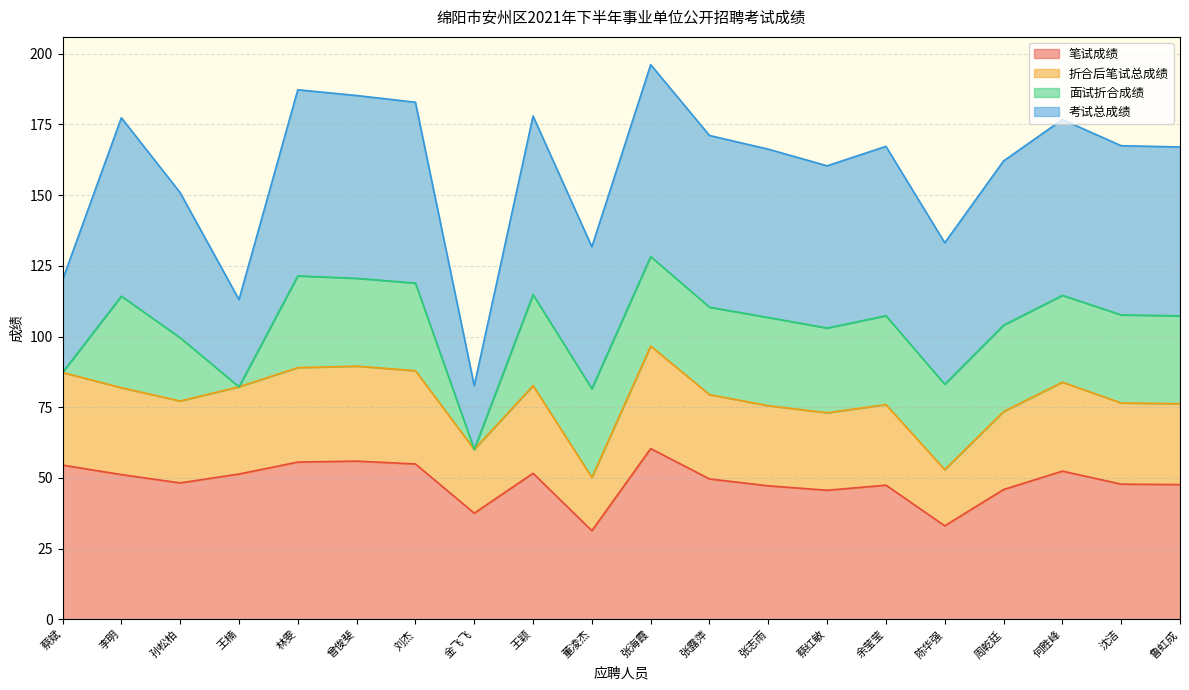

Which category has the highest value in the 笔试成绩 series?

张海霞